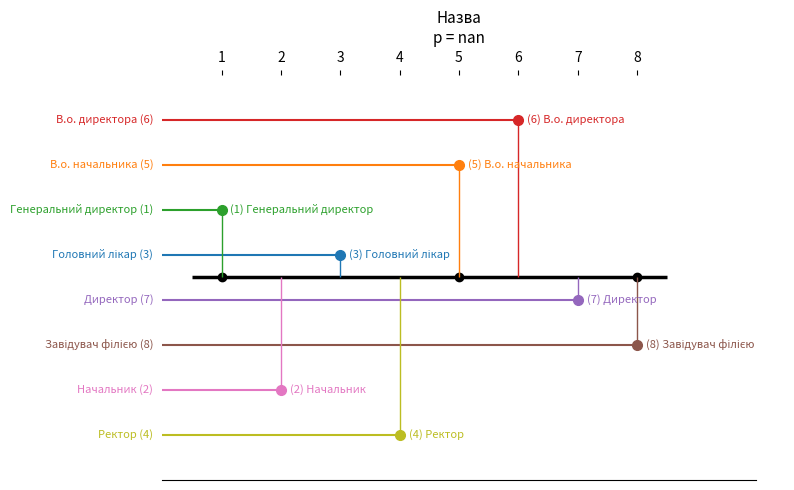

How many interior local valleys (lower than both neighbors) does the data have?

2